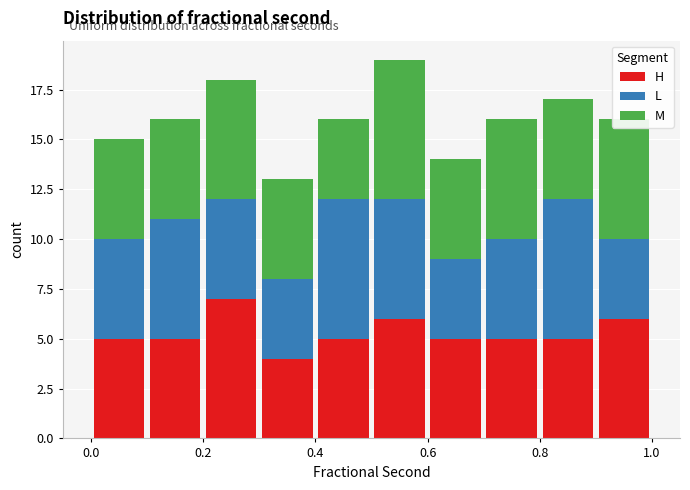

Reading left to right, transcribe this chart: for each stacked bar, give the range it covers on the x-axis and its total height. The values are not printed on the chart, so give them approximately, as read against the axis.

0.0 to 0.1: 15
0.1 to 0.2: 16
0.2 to 0.3: 18
0.3 to 0.4: 13
0.4 to 0.5: 16
0.5 to 0.6: 19
0.6 to 0.7: 14
0.7 to 0.8: 16
0.8 to 0.9: 17
0.9 to 1.0: 16